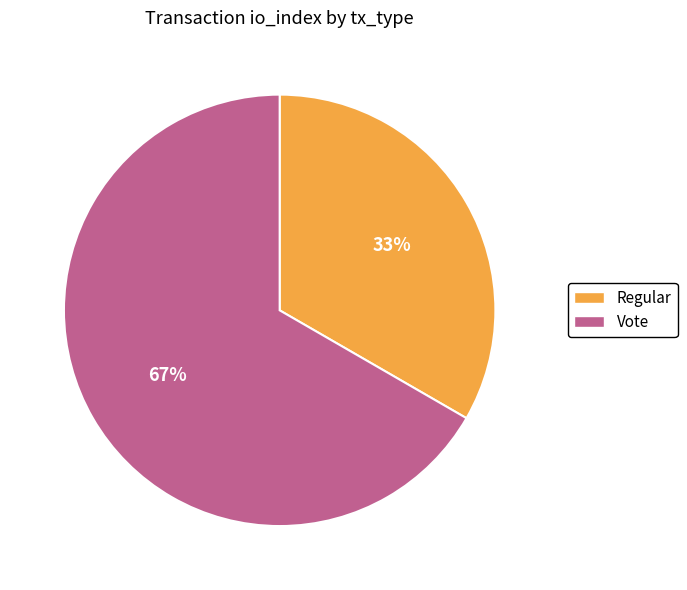

To the nearest percent, what is the combined percentage of Vote and Regular?

100%